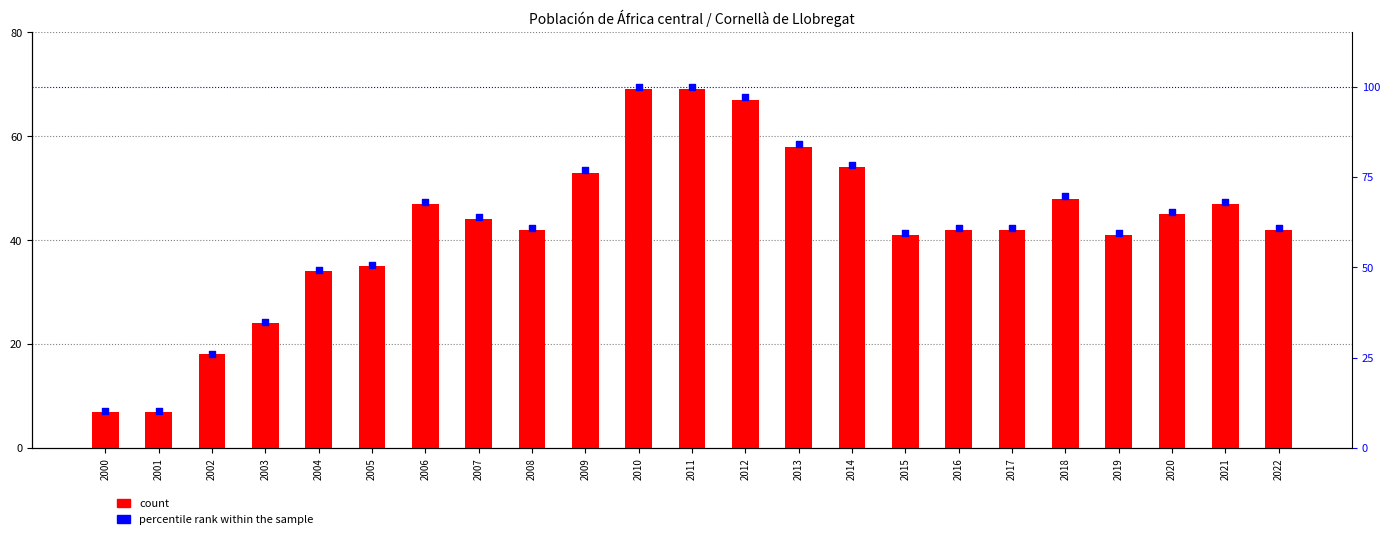

Which series has the widest spread of Y values?

percentile rank within the sample